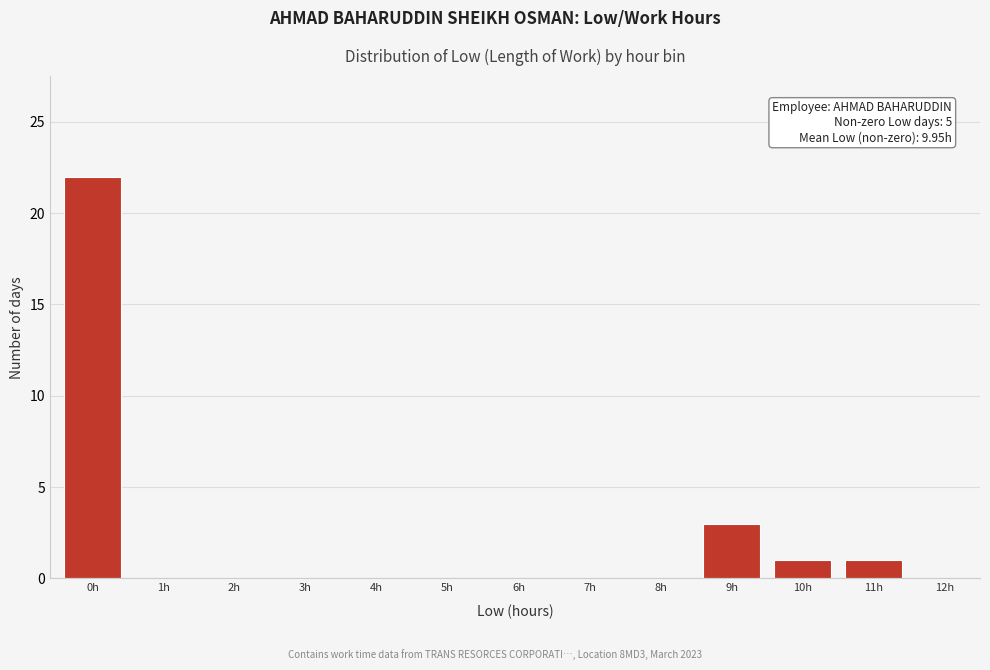

Reading left to right, transcribe all the data shown in this chart.

0h=22	1h=0	2h=0	3h=0	4h=0	5h=0	6h=0	7h=0	8h=0	9h=3	10h=1	11h=1	12h=0